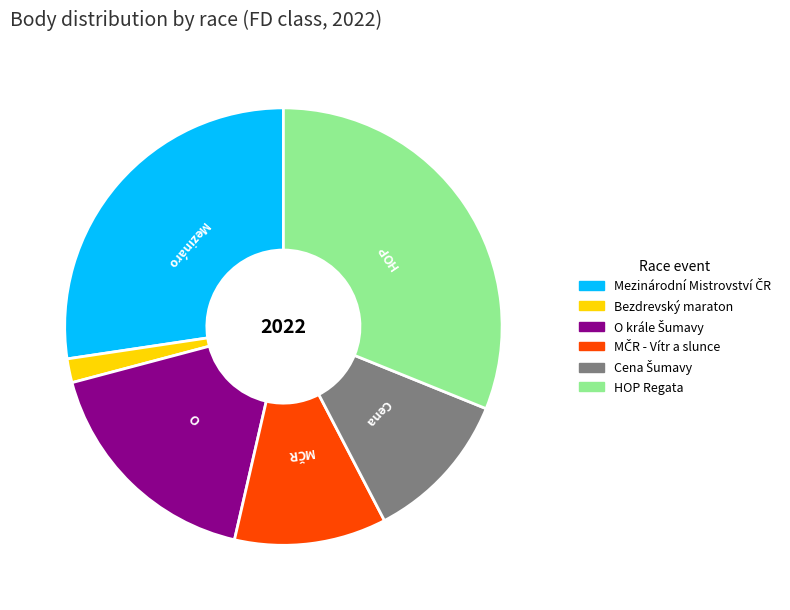

Count the number of slices in the pie.

6